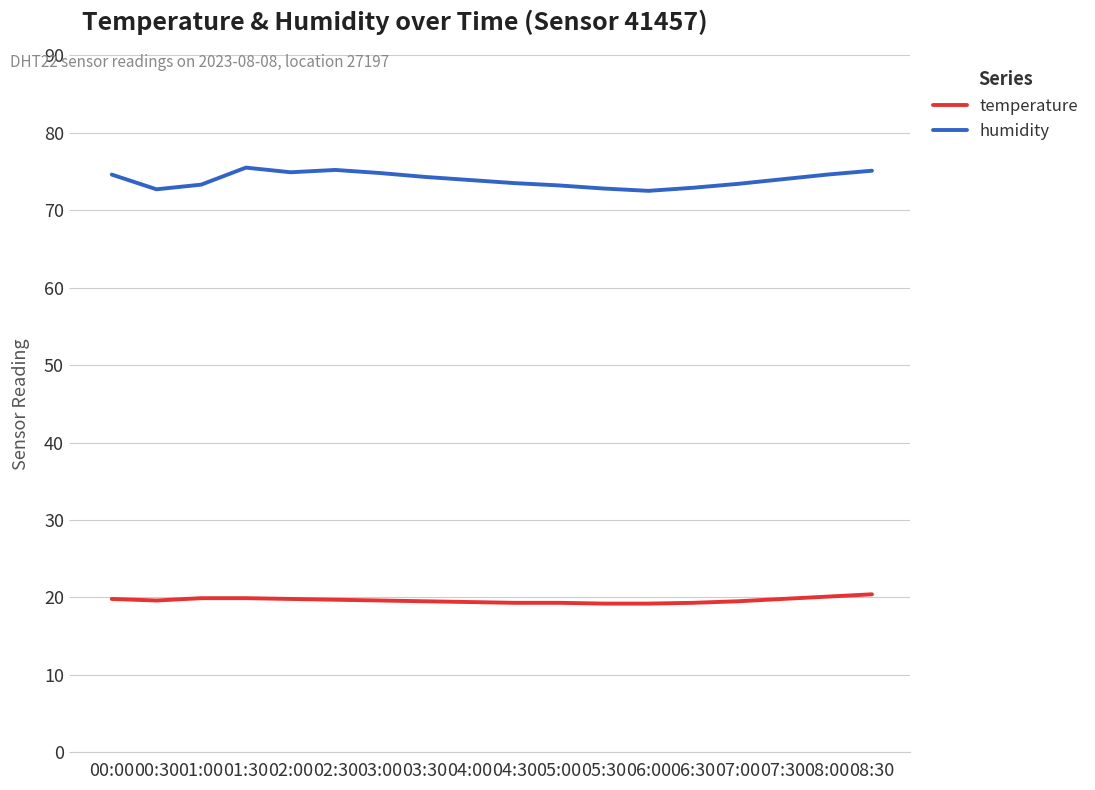

Which series has the largest total across all categories?

humidity